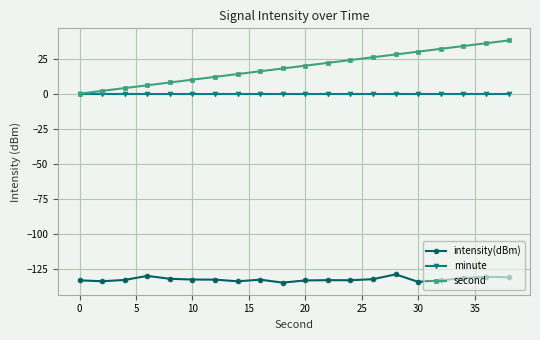

What is the value of the second point at the 12th from the left?

22.0